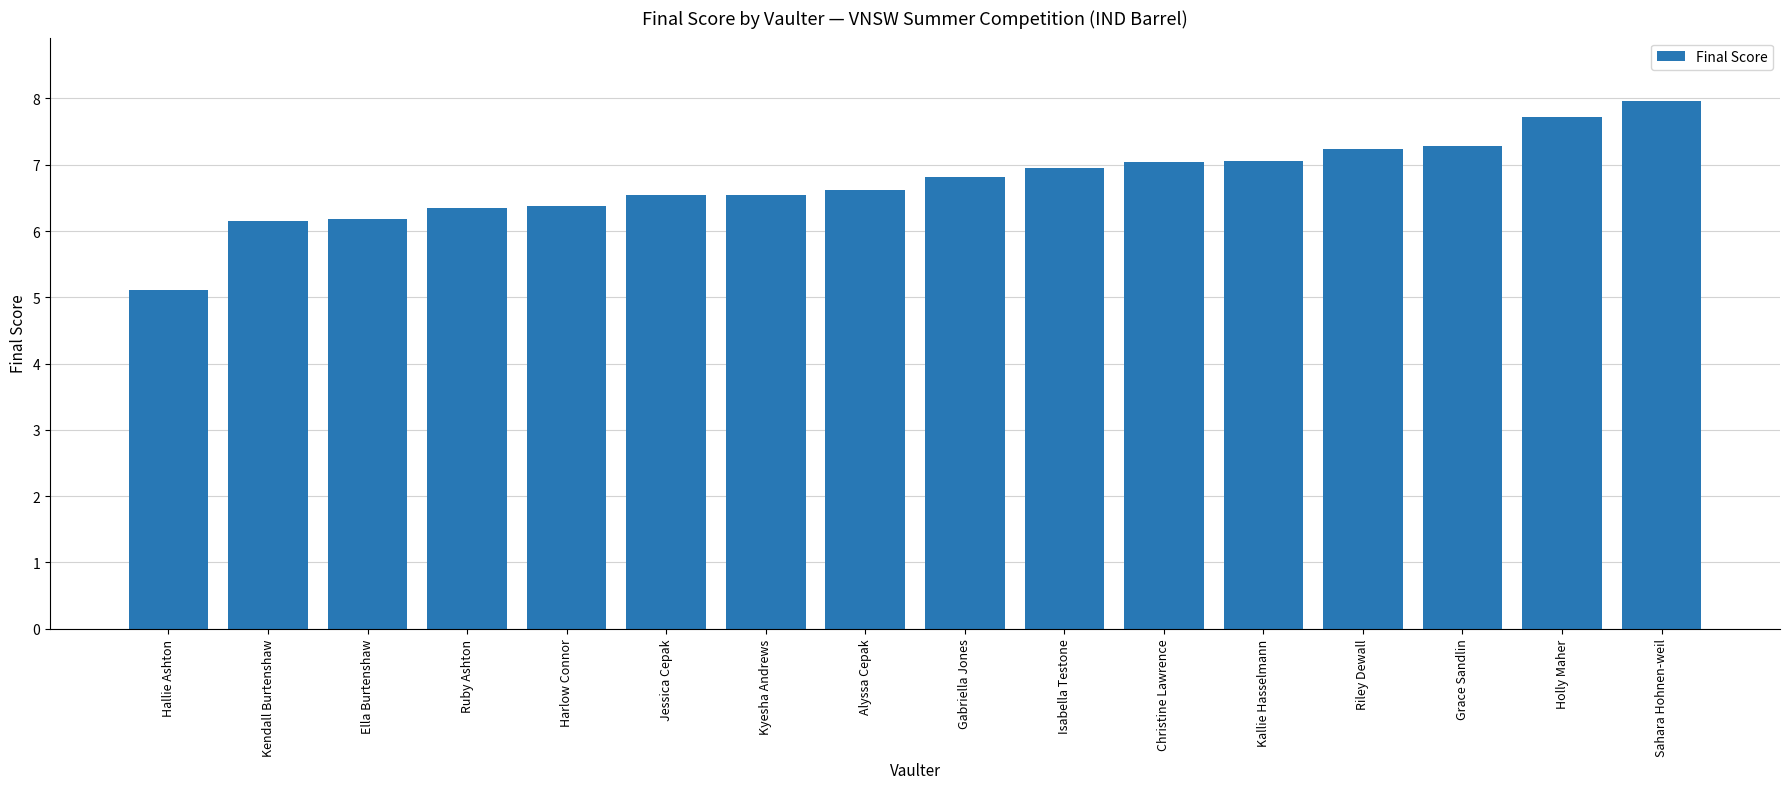

The chart shows a value of 2.0 at Riley Dewall. True or false?

False